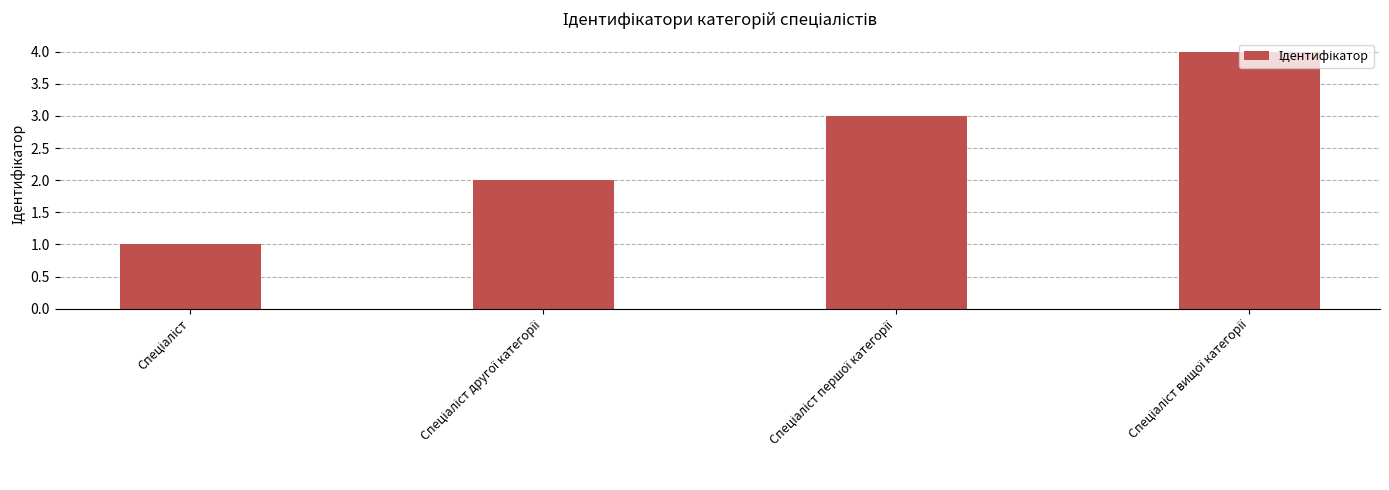

What is the difference between the second highest and minimum values?

2